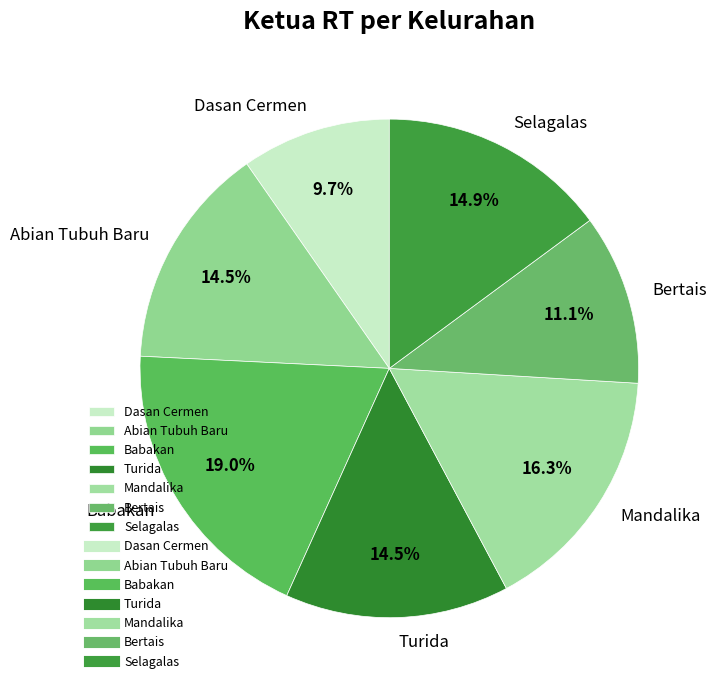

Which category has the smallest portion of the pie?

Dasan Cermen